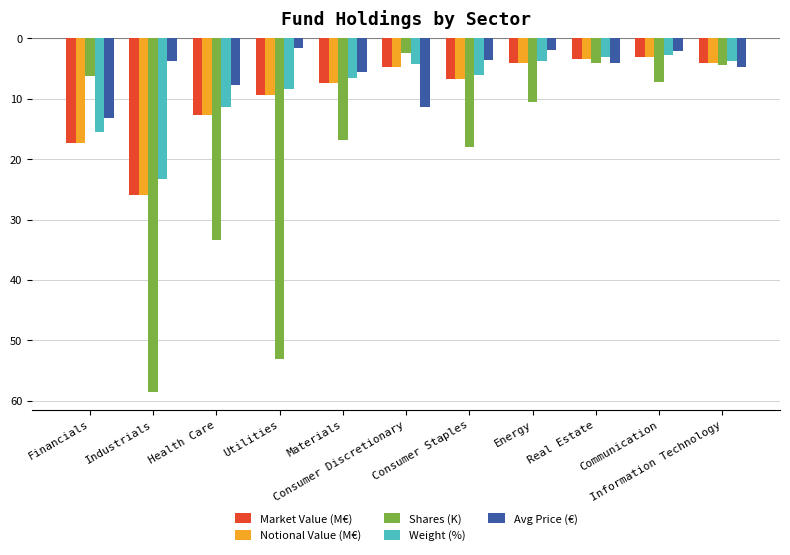

What are all the series names shown in the legend?

Market Value (M€), Notional Value (M€), Shares (K), Weight (%), Avg Price (€)